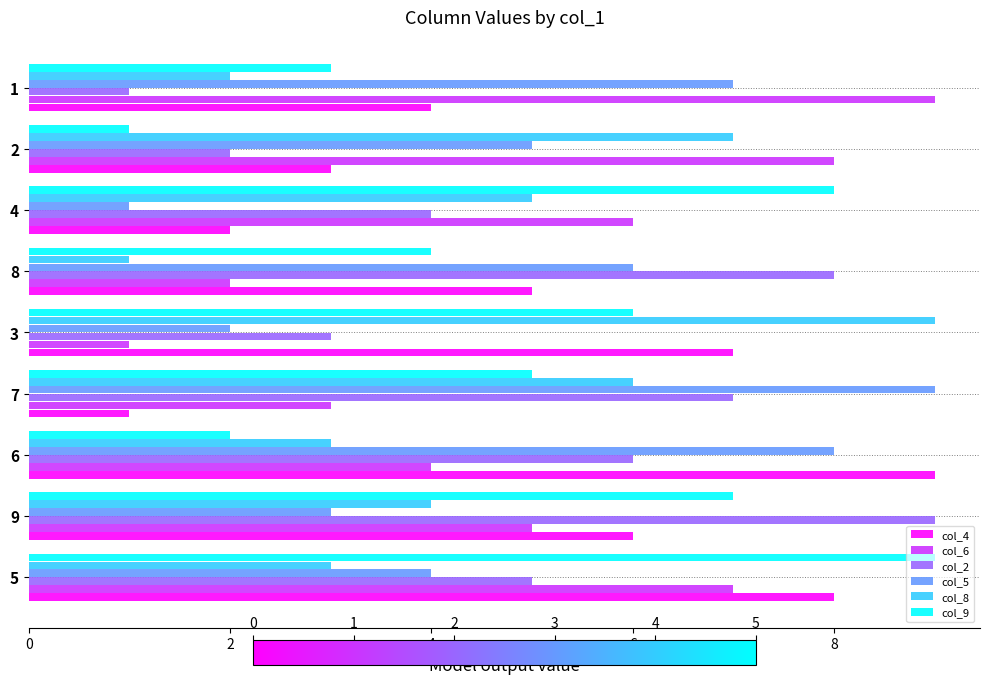

What is the maximum value shown in the chart?

9